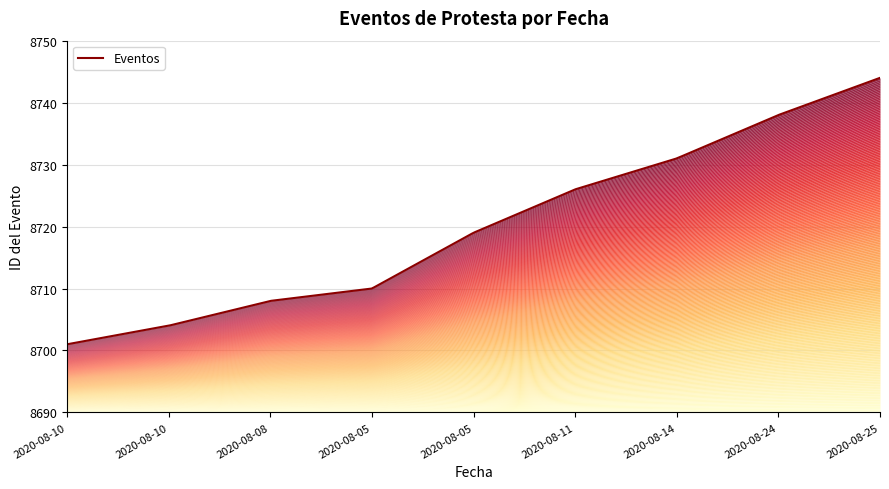

Rank the categories by value from lowest to highest.

2020-08-10, 2020-08-10, 2020-08-08, 2020-08-05, 2020-08-05, 2020-08-11, 2020-08-14, 2020-08-24, 2020-08-25